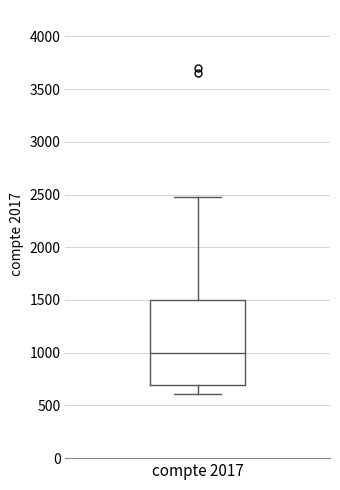

Where does the lower whisker of the box for compte 2017 end on the y-axis? The values are not printed on the chart, so give them approximately, as read against the axis.

600